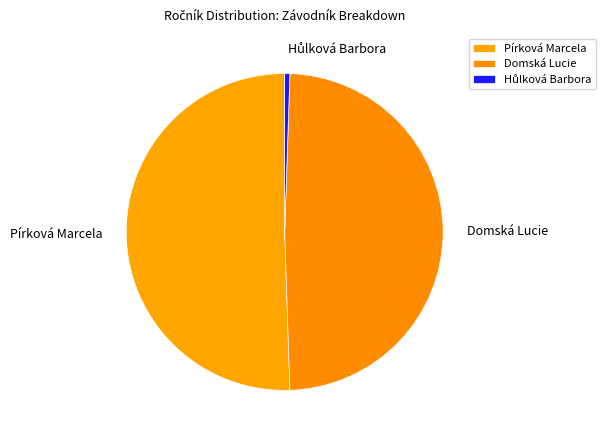

What is the majority slice?

Pírková Marcela